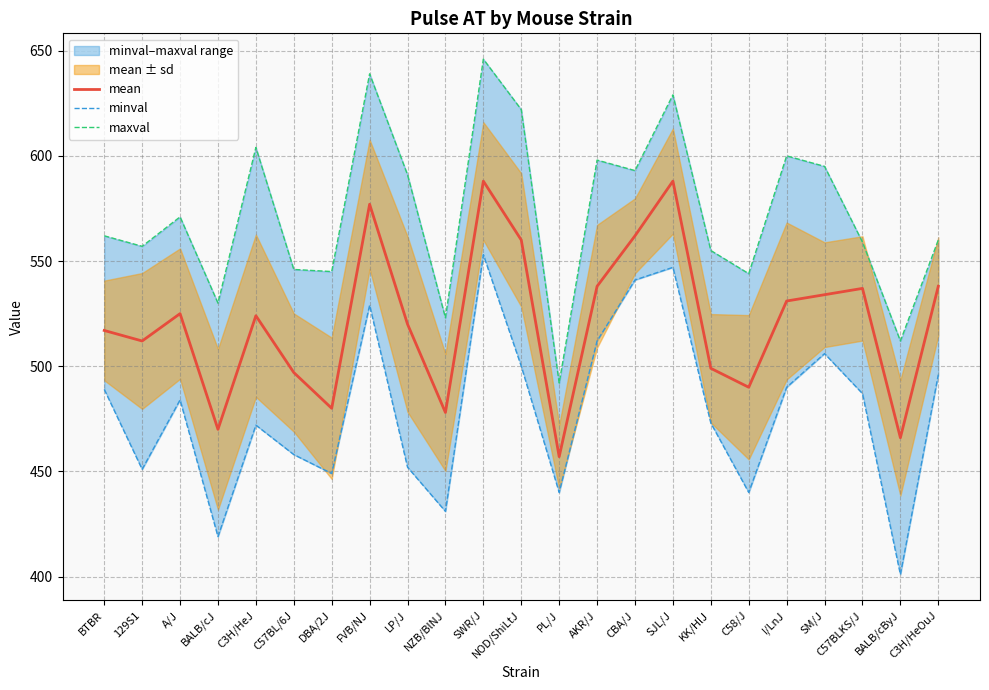

What is the difference between the minval values at SWR/J and NOD/ShiLtJ?

53